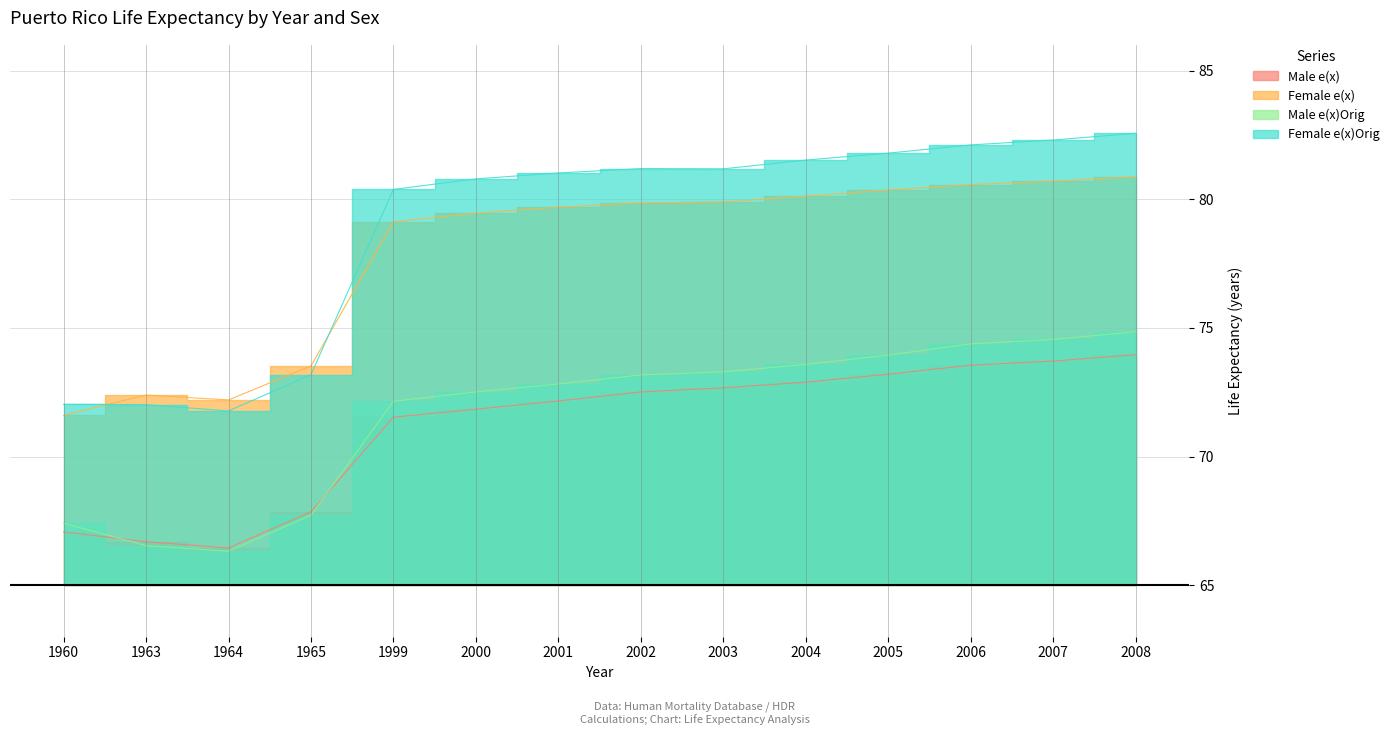

The Male e(x)Orig series shows 72.5 at 2000. True or false?

True